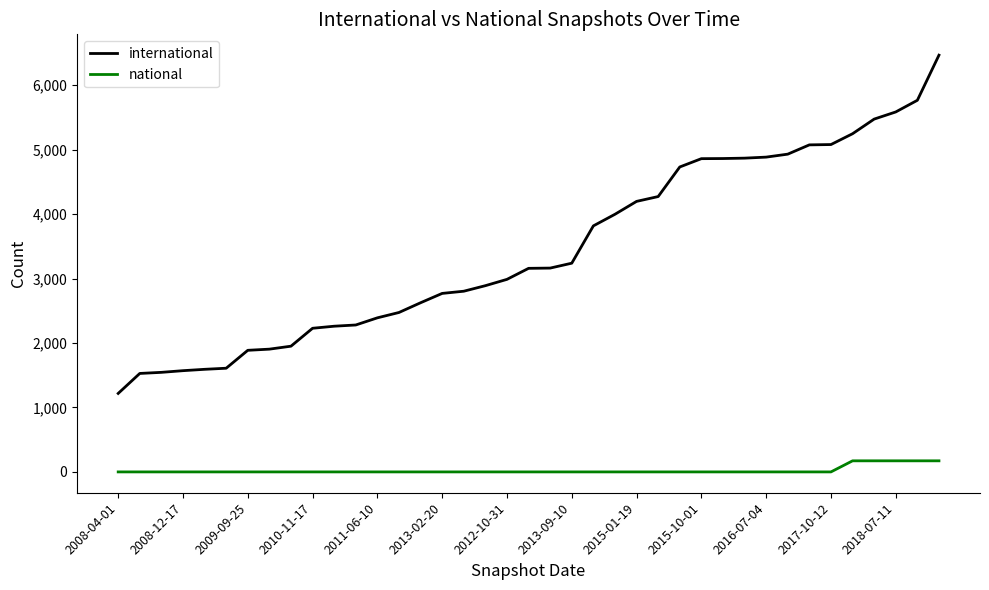

What is the average value of the national series?

22